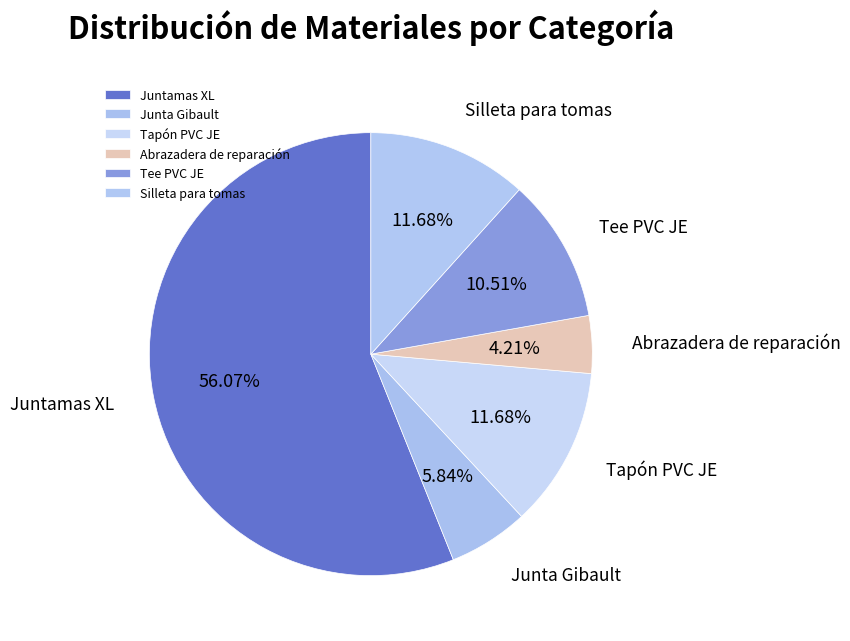

Does Juntamas XL represent more than half of the total?

Yes